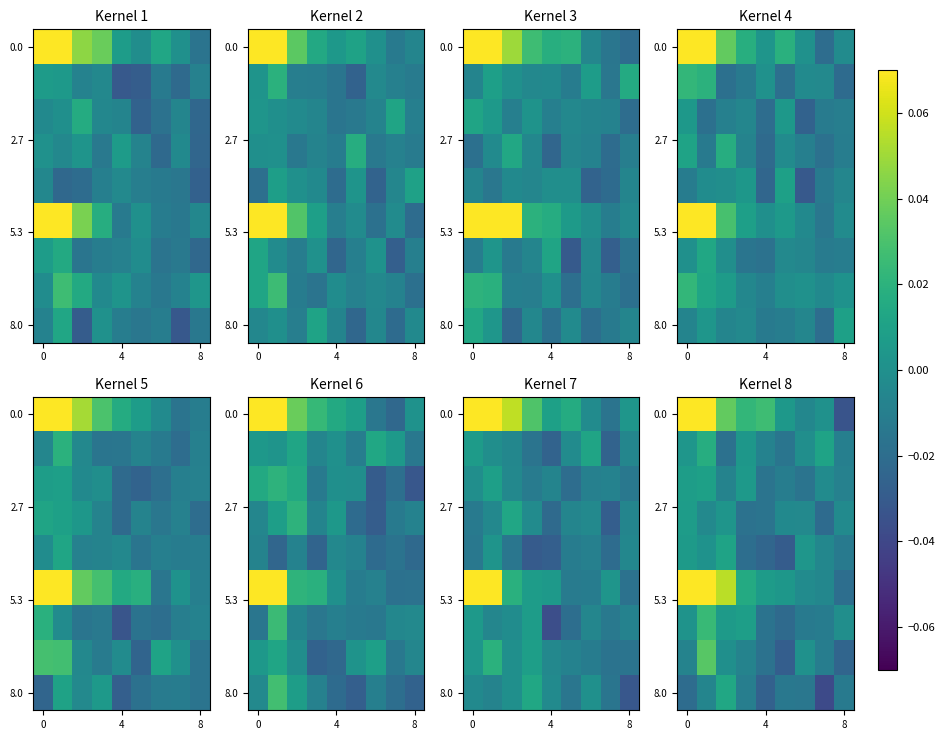

How many data points does each series have?

9